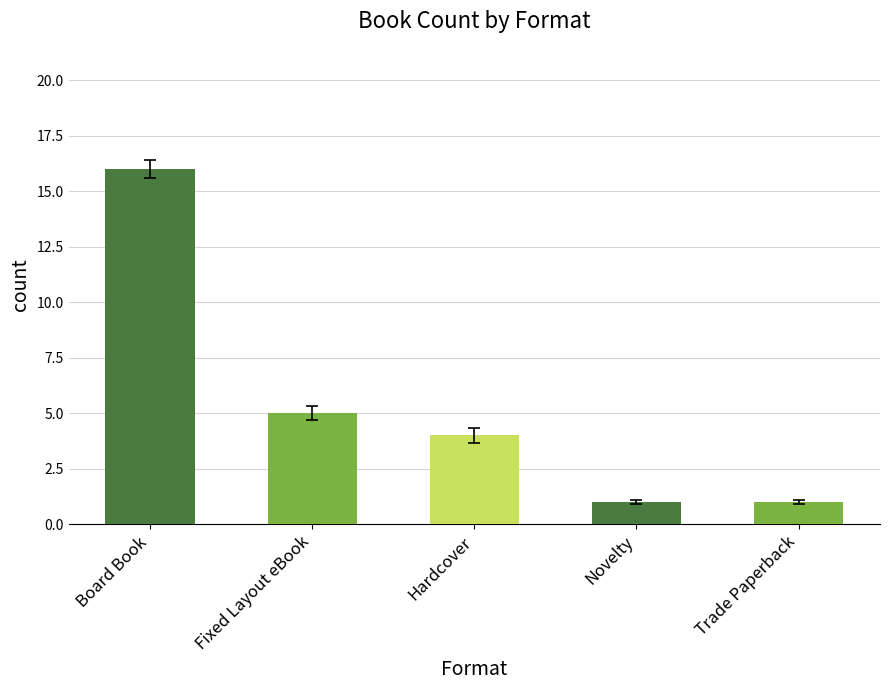

How many data points does each series have?

5